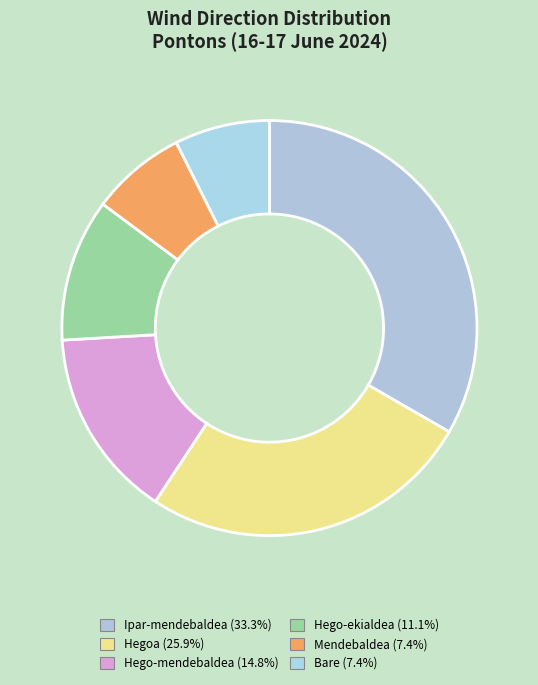

How many slices are in this pie chart?

6